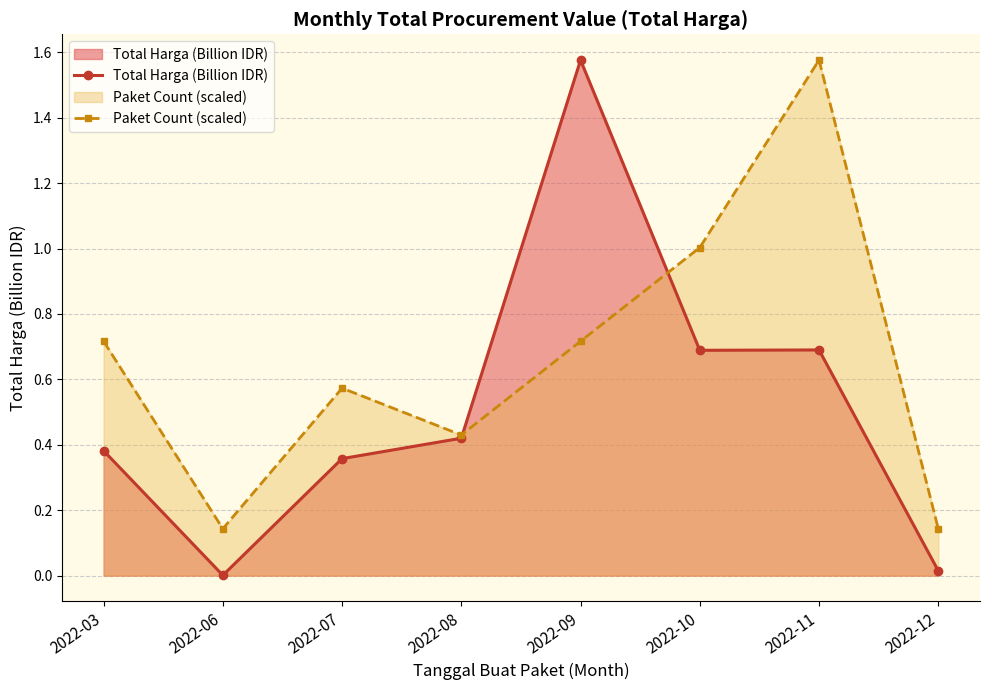

What is the difference between the maximum and minimum values in the Paket Count (scaled) series?

1.4